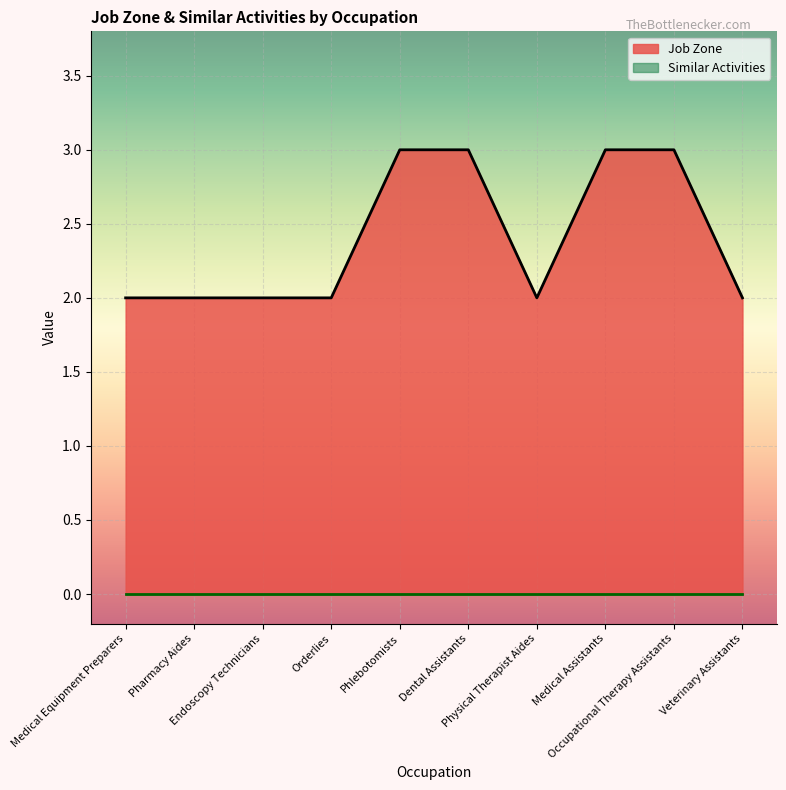

Rank the categories by value from lowest to highest.

Medical Equipment Preparers, Pharmacy Aides, Endoscopy Technicians, Orderlies, Physical Therapist Aides, Veterinary Assistants, Phlebotomists, Dental Assistants, Medical Assistants, Occupational Therapy Assistants